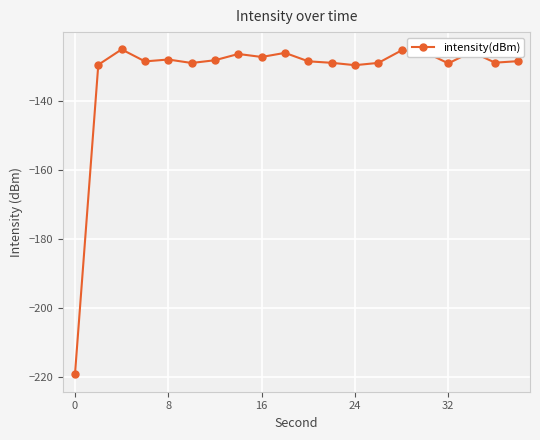

True or false: there are more than 1 points higher than both neighbors.

True